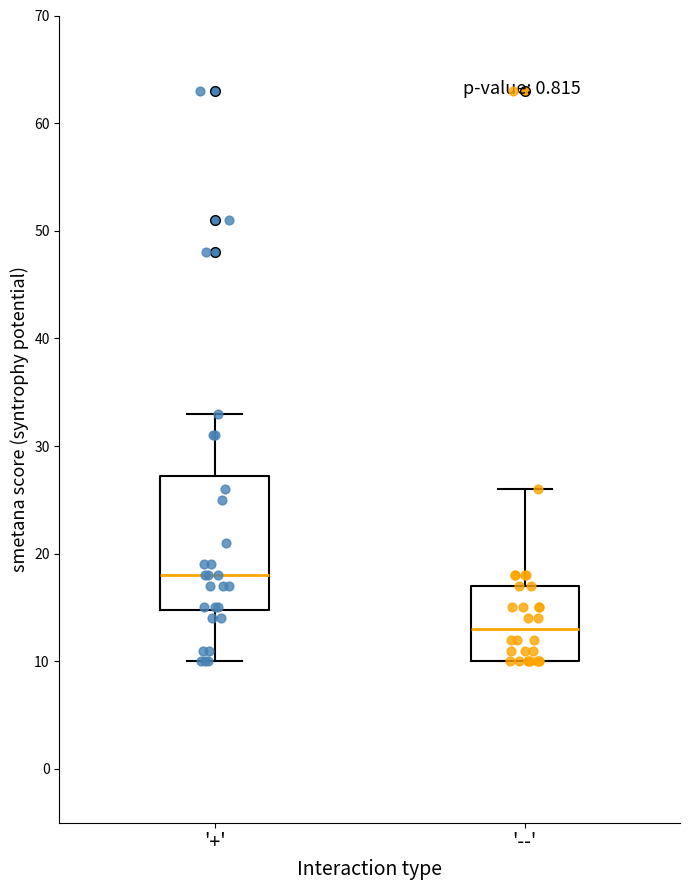

Which box's median line is the lowest?

'--'